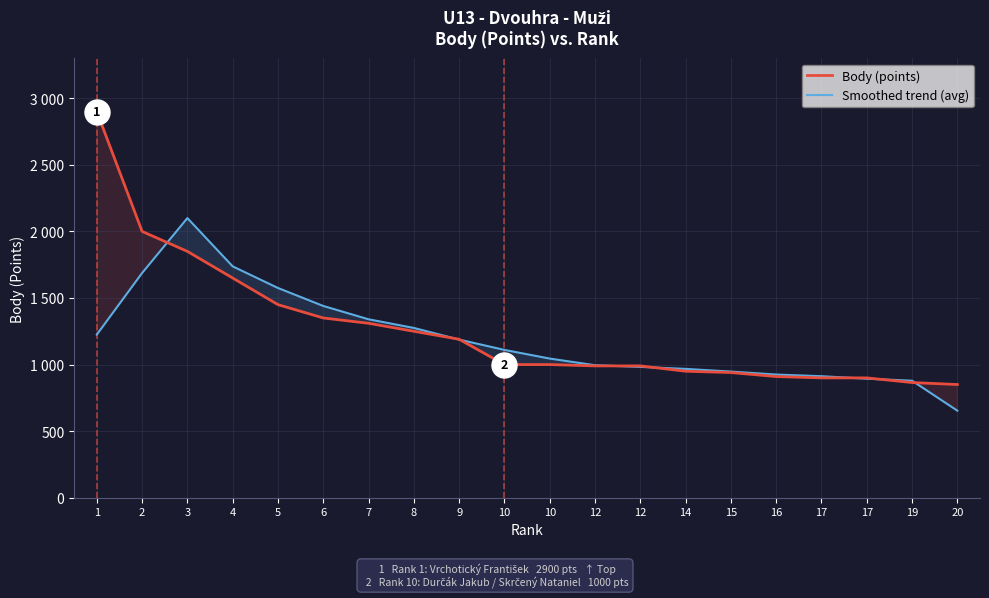

After their last crossing, which series has the higher values: Smoothed trend (avg) or Body (points)?

Body (points)